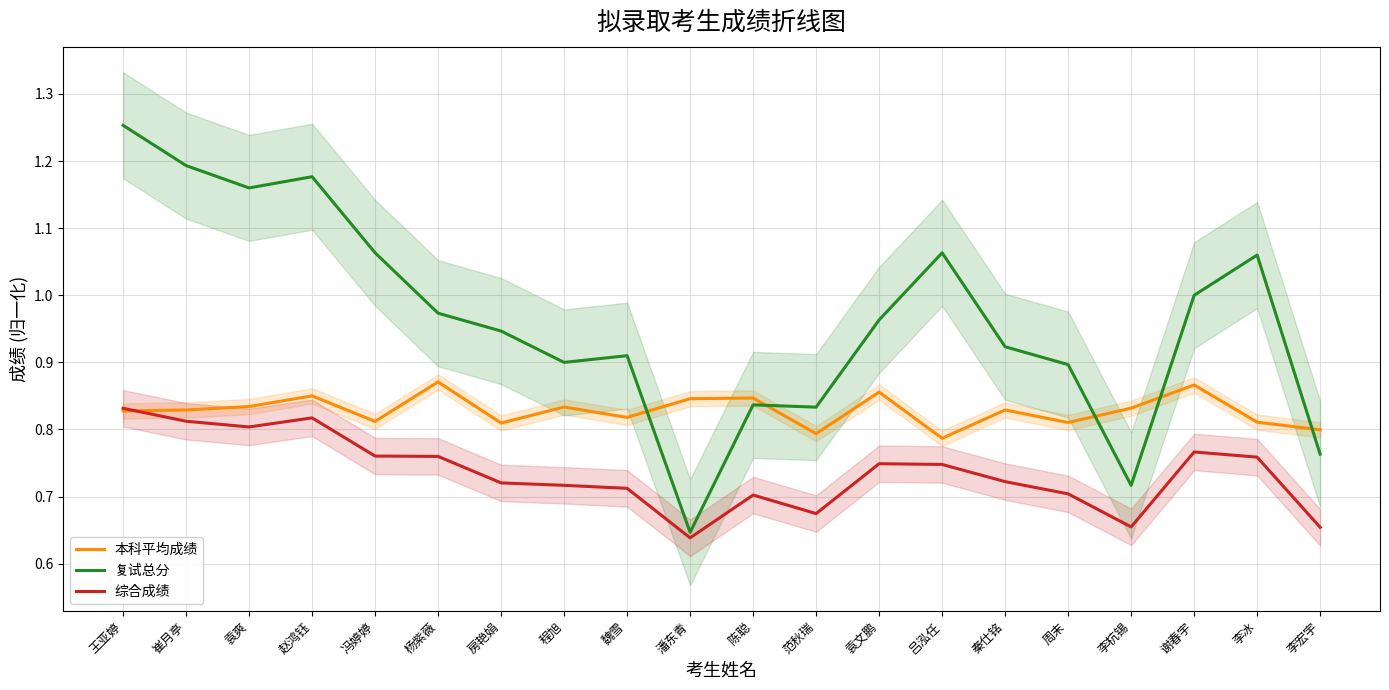

What value does the 复试总分 series have at 赵鸿钰?

1.2